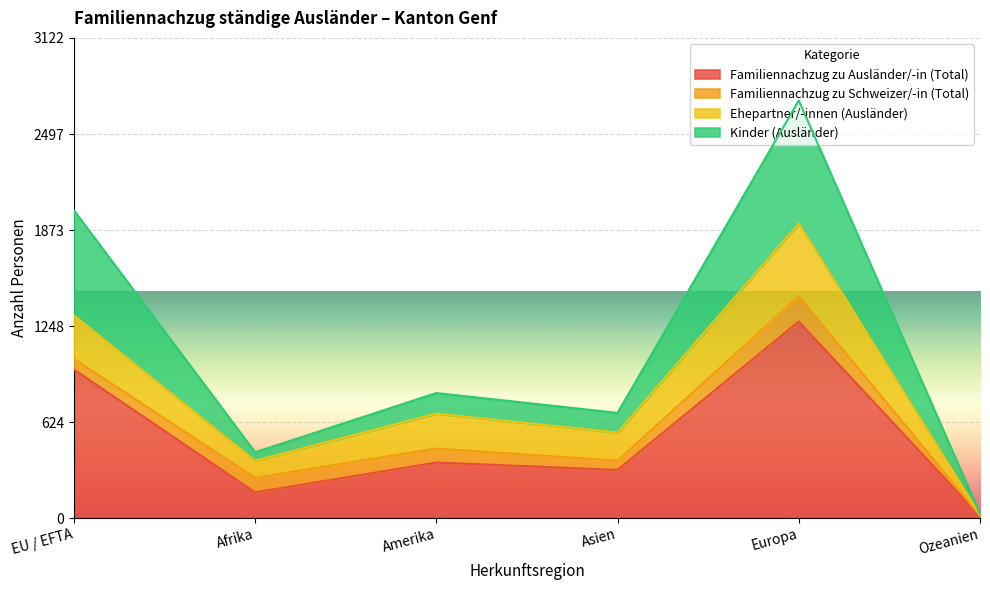

True or false: Familiennachzug zu Ausländer/-in (Total) has more than 1 points higher than both neighbors.

True